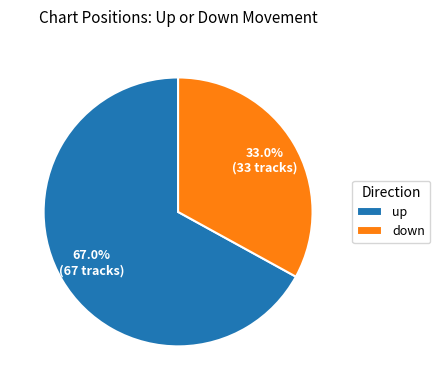

To the nearest percent, what is the difference between the largest and smallest slice percentages?

34%